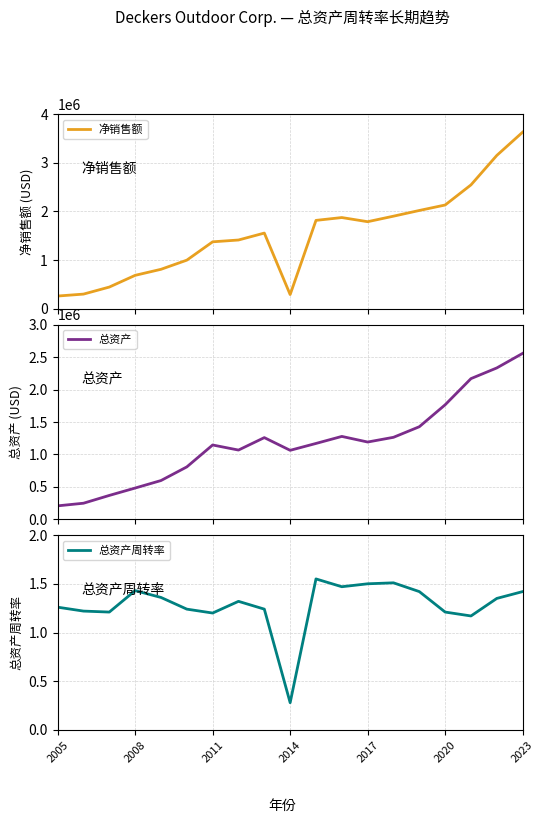

The value of 总资产周转率 at 2005 is 0.8. True or false?

False